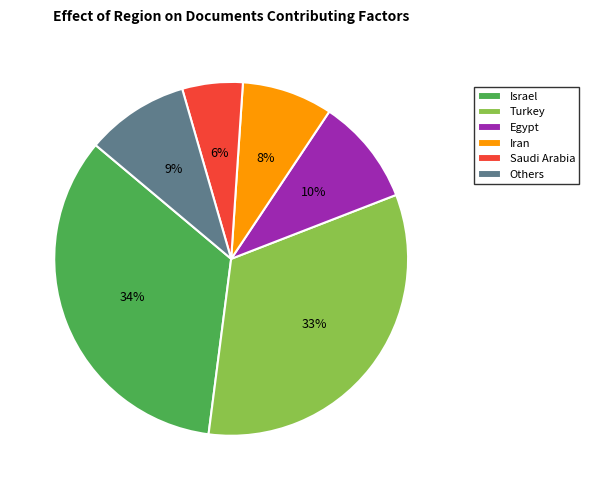

How many segments does this pie chart have?

6